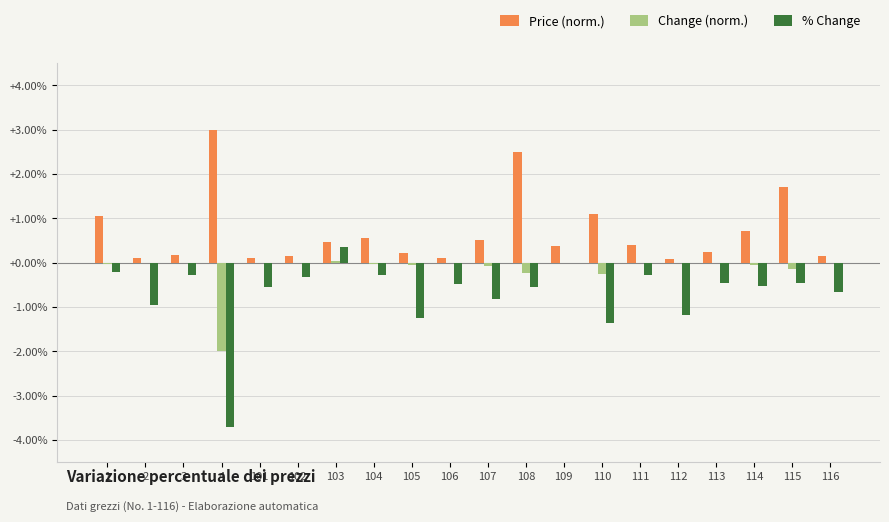

What is the greatest value displayed?

3.0